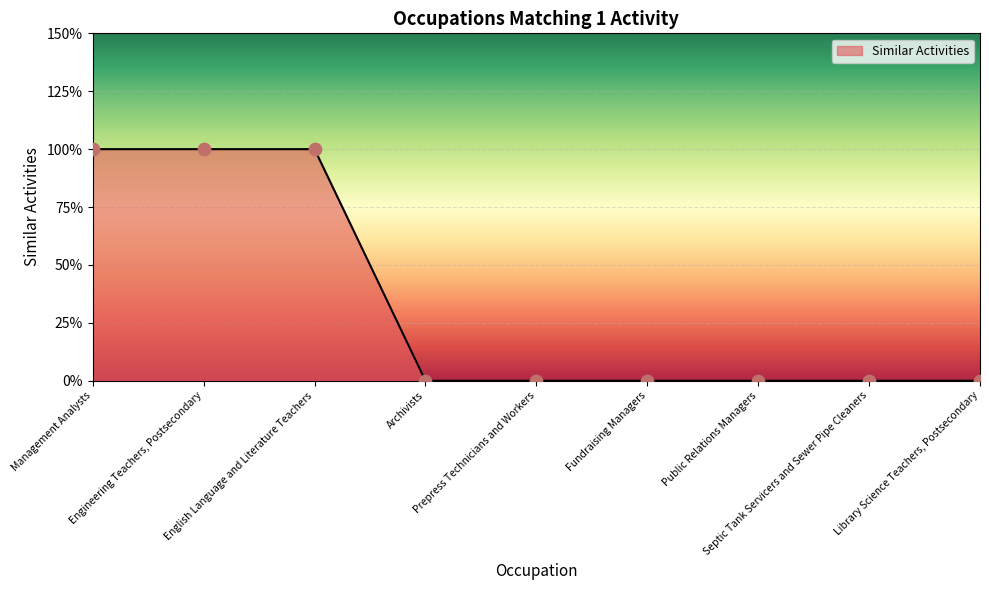

What is the change in value from Engineering Teachers, Postsecondary to Archivists?

-1